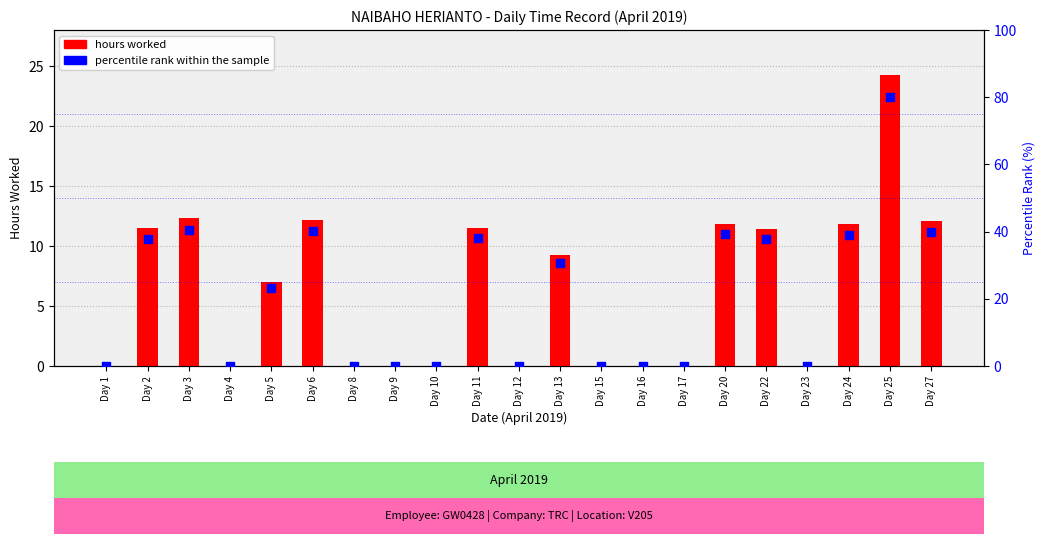

Which series reaches the minimum Y coordinate?

hours worked